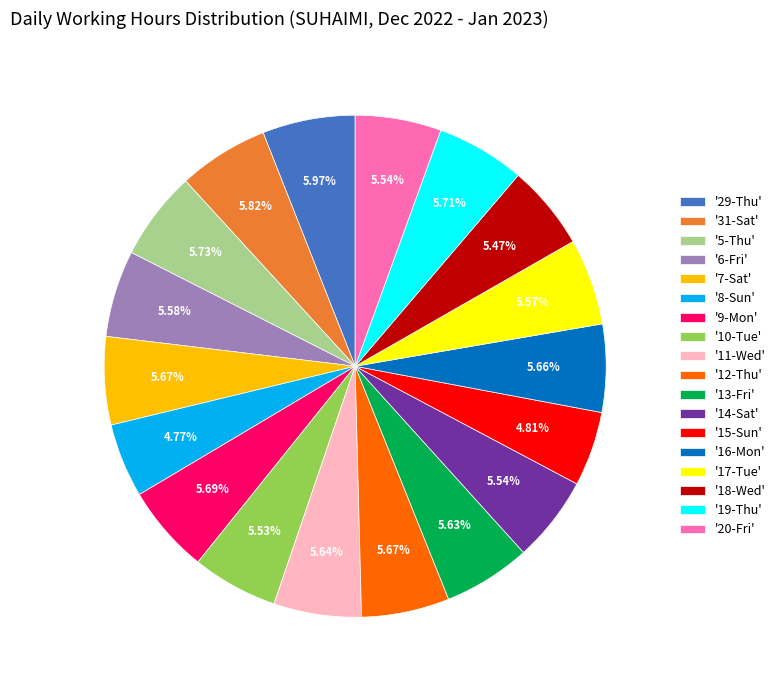

What is the ratio of the value at '16-Mon' to the value at '9-Mon'?

1.0